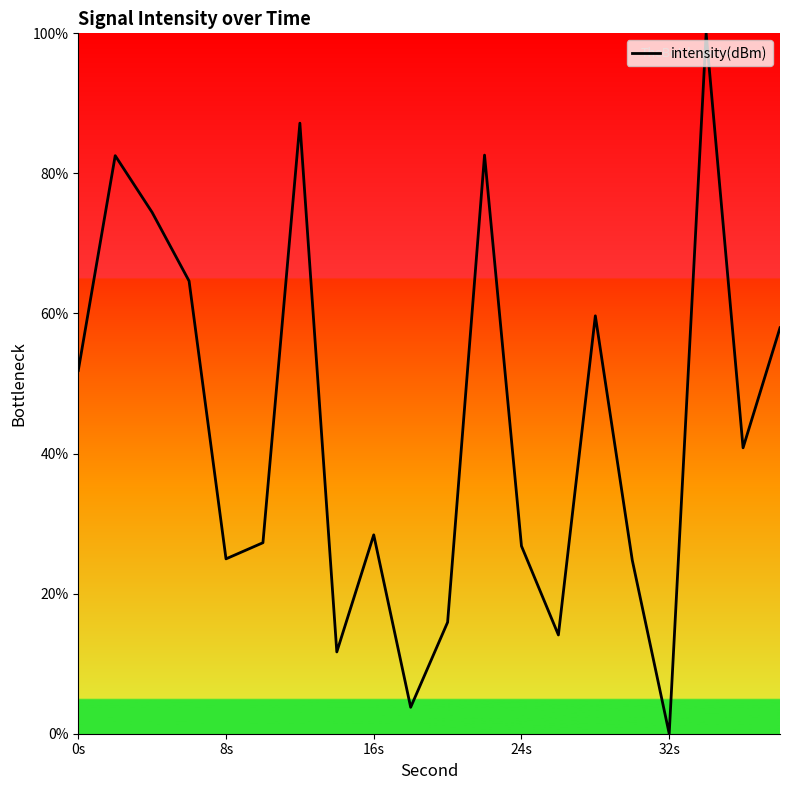

Does the chart display data point markers on the line(s)?

No